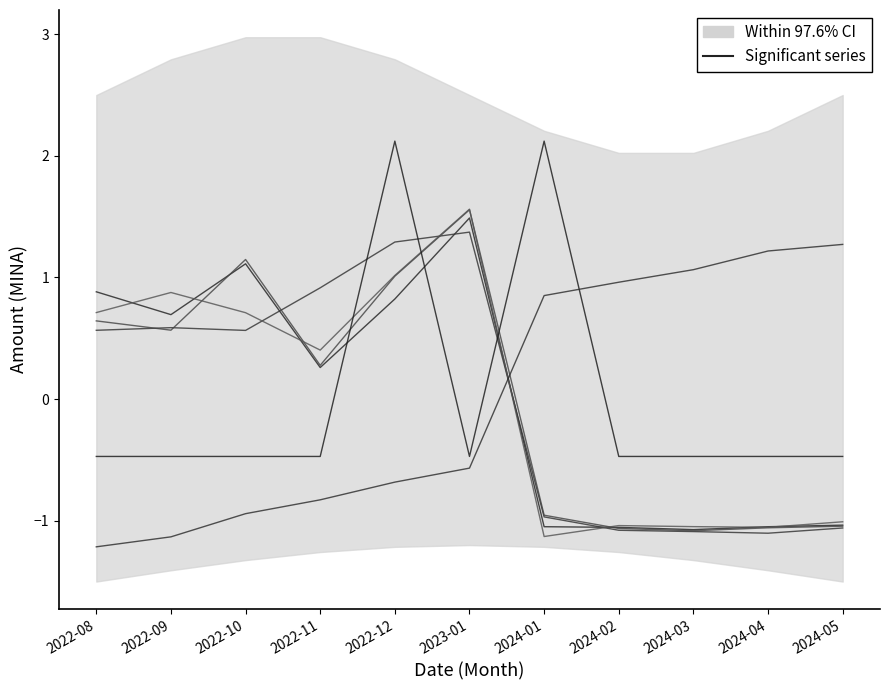

Read the Piconbello epoch40 0%fee payout value at 2022-10.

0.6